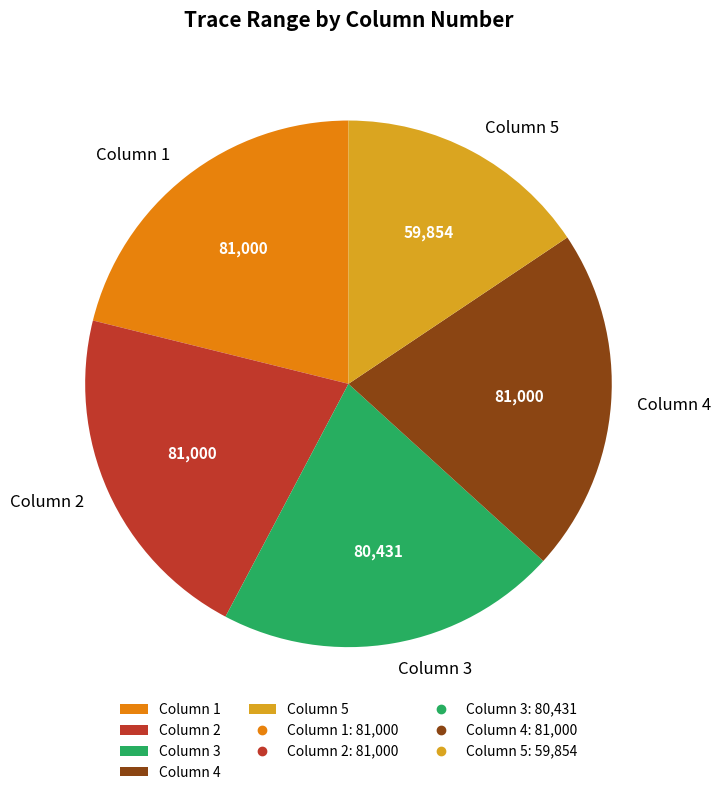

Does any single category account for the majority?

No